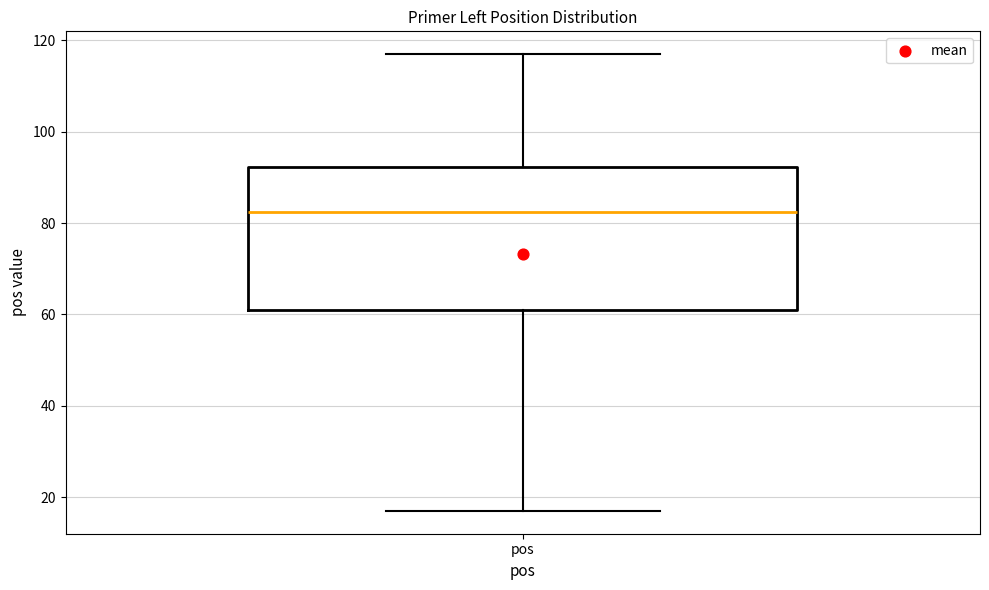

Read this box plot against the y-axis: the position of the median line, the range covered by the box, and the ends of both whiskers. The values are not printed on the chart, so give them approximately, as read against the axis.

median 82, box 62 to 92, whiskers 18 to 118